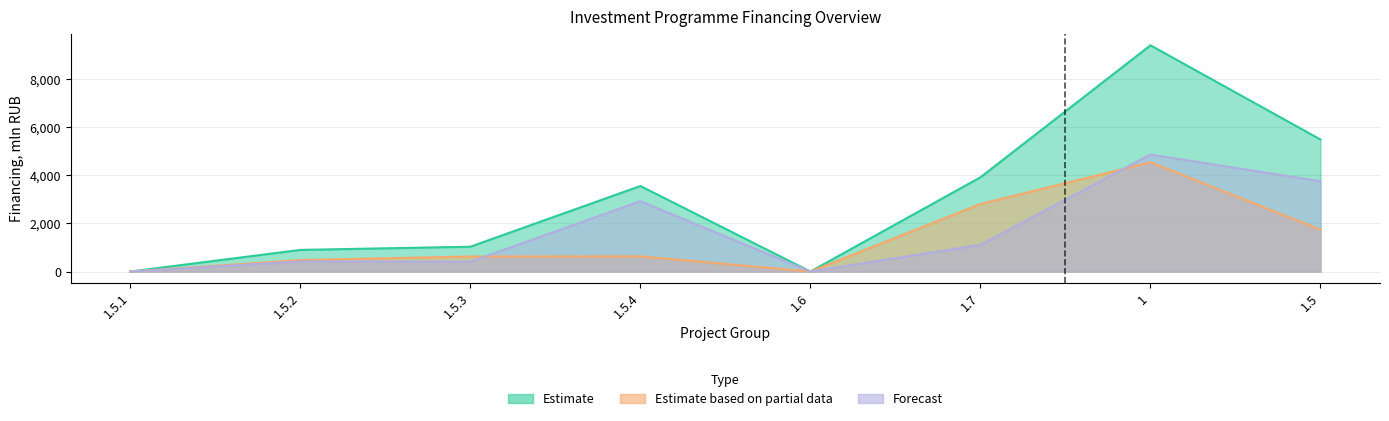

True or false: Estimate based on partial data and Estimate cross at least once.

False